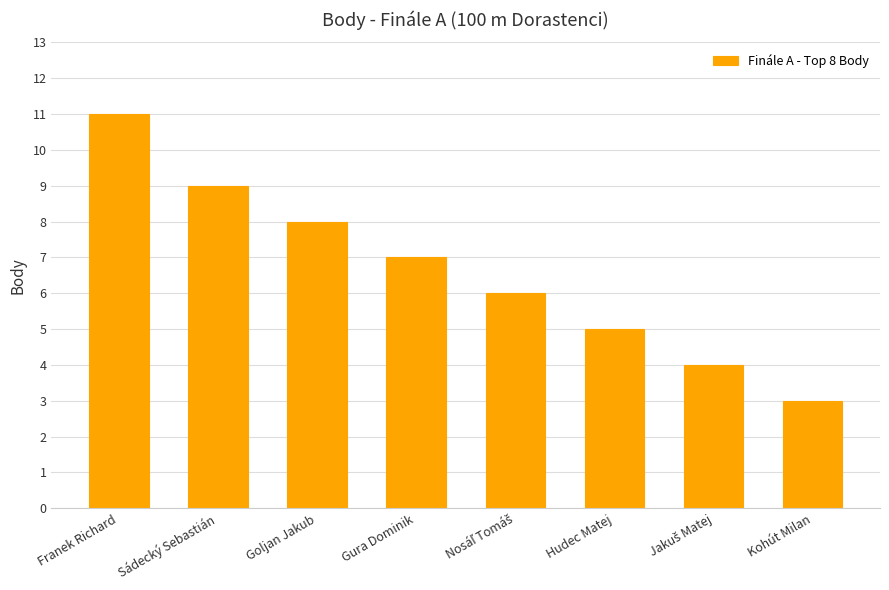

True or false: the data shows 3 at Kohút Milan.

True